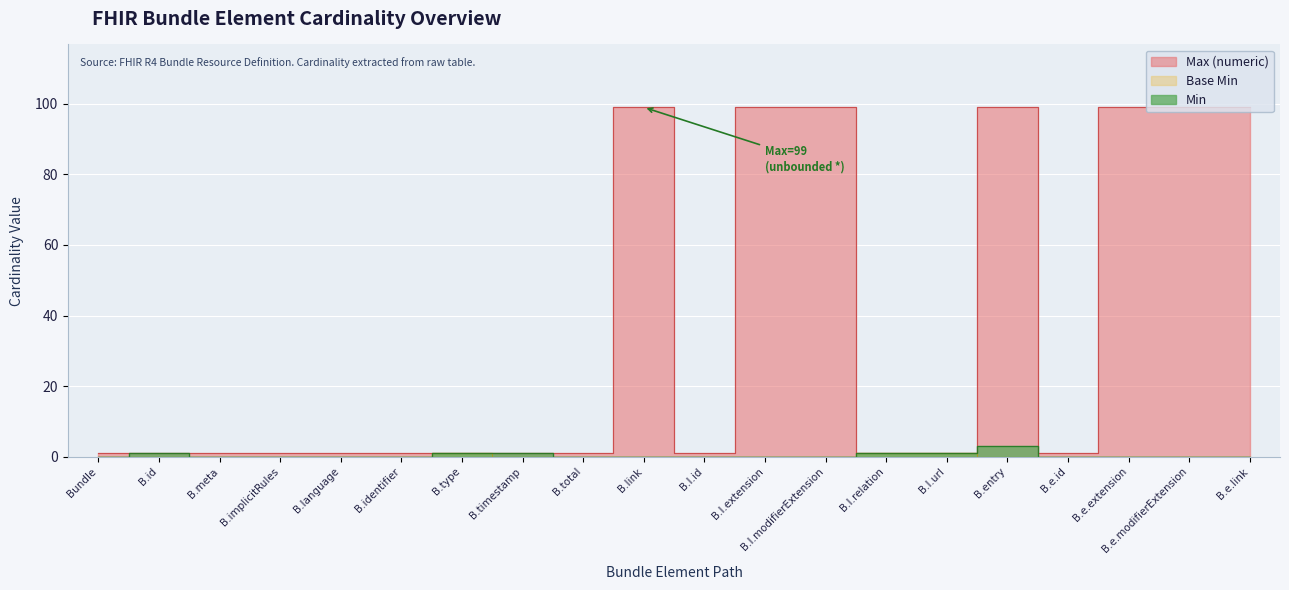

What is the average value of the Max (numeric) series?

35